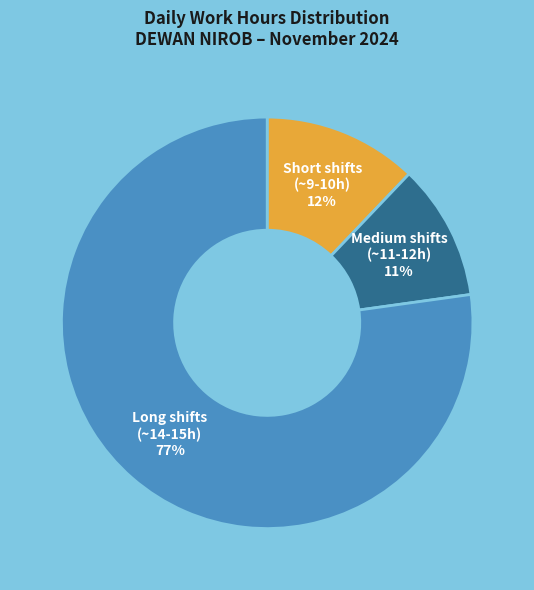

Do Medium shifts (~11-12h) and Short shifts (~9-10h) together represent more than half of the pie?

No